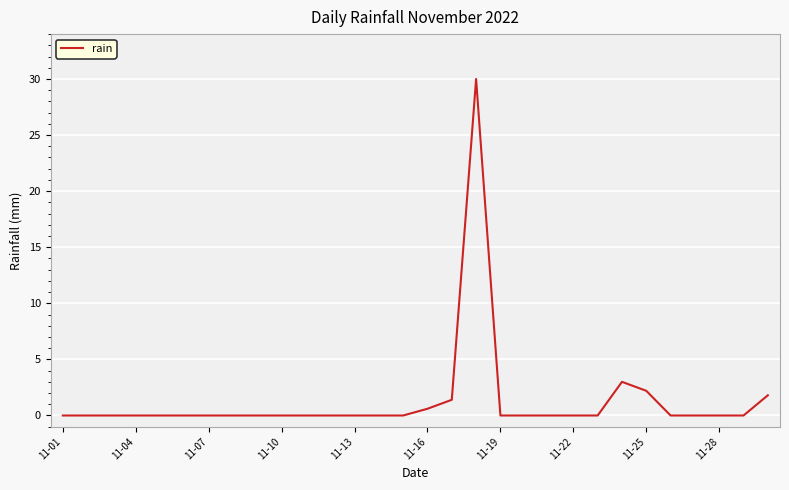

What is the greatest value displayed?

30.0